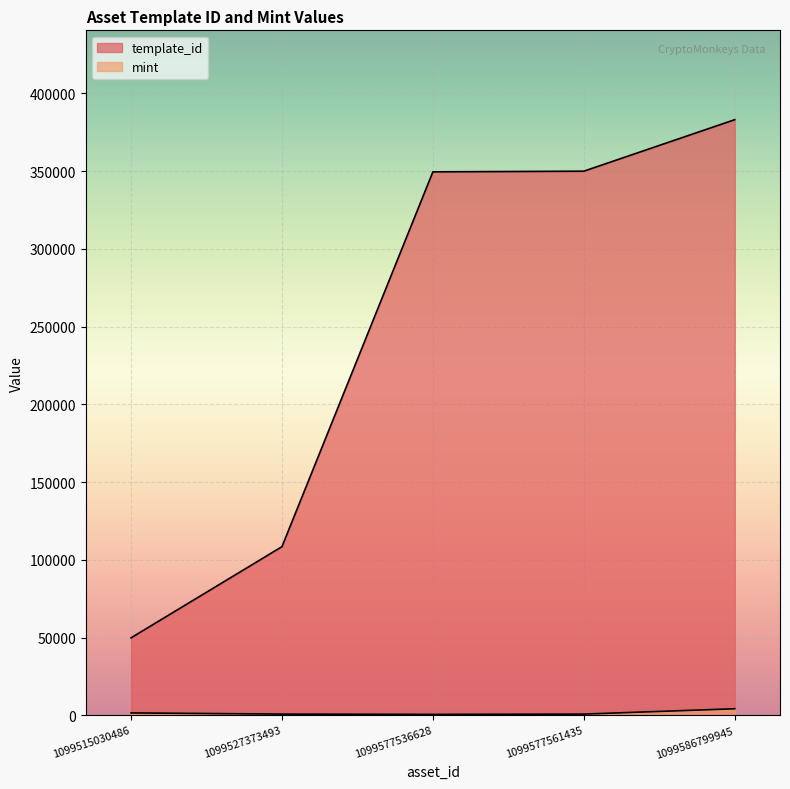

Between 1099577561435 and 1099515030486, which is larger?

1099577561435